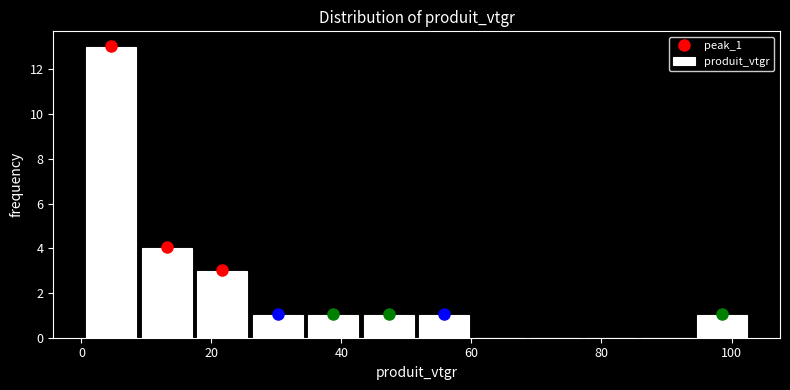

Reading left to right, transcribe this chart: for each bar, give the range it covers on the x-axis and its height. Neither the bar edges nor the heights are printed on the chart, so give them approximately, as read against the axes.

0 to 8: 13
8 to 18: 4
18 to 26: 3
26 to 34: 1
34 to 44: 1
44 to 52: 1
52 to 60: 1
60 to 68: 0
68 to 78: 0
78 to 86: 0
86 to 94: 0
94 to 102: 1